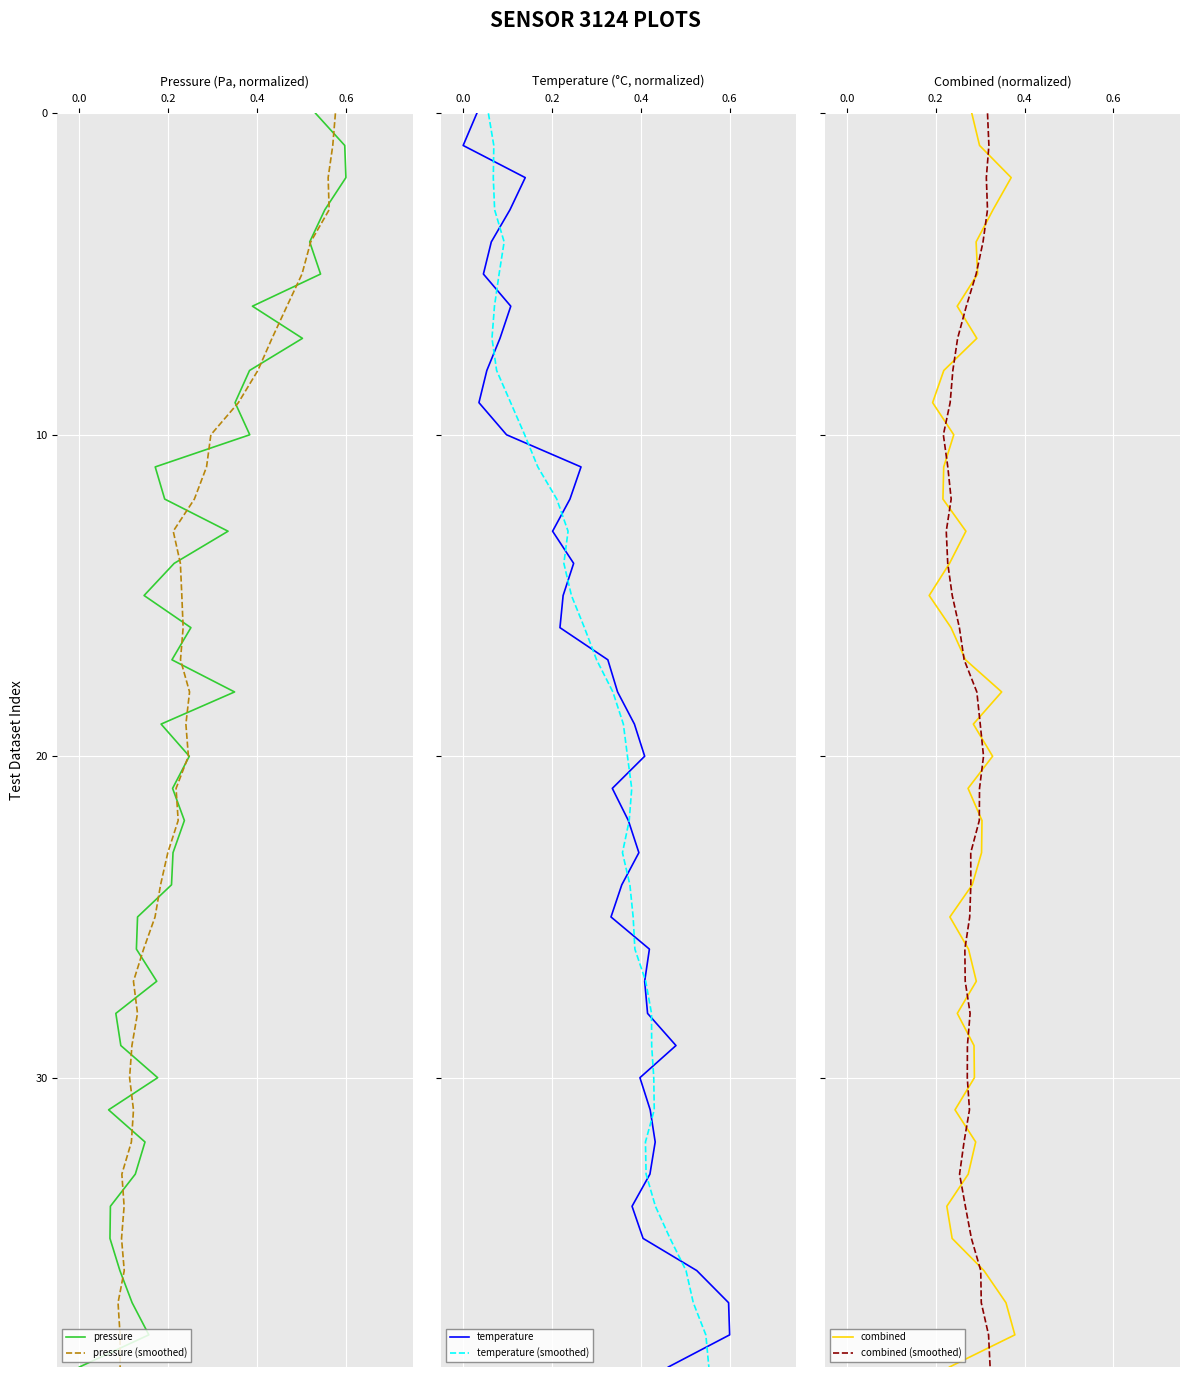

What are all the series names shown in the legend?

pressure, pressure (smoothed), temperature, temperature (smoothed), combined, combined (smoothed)